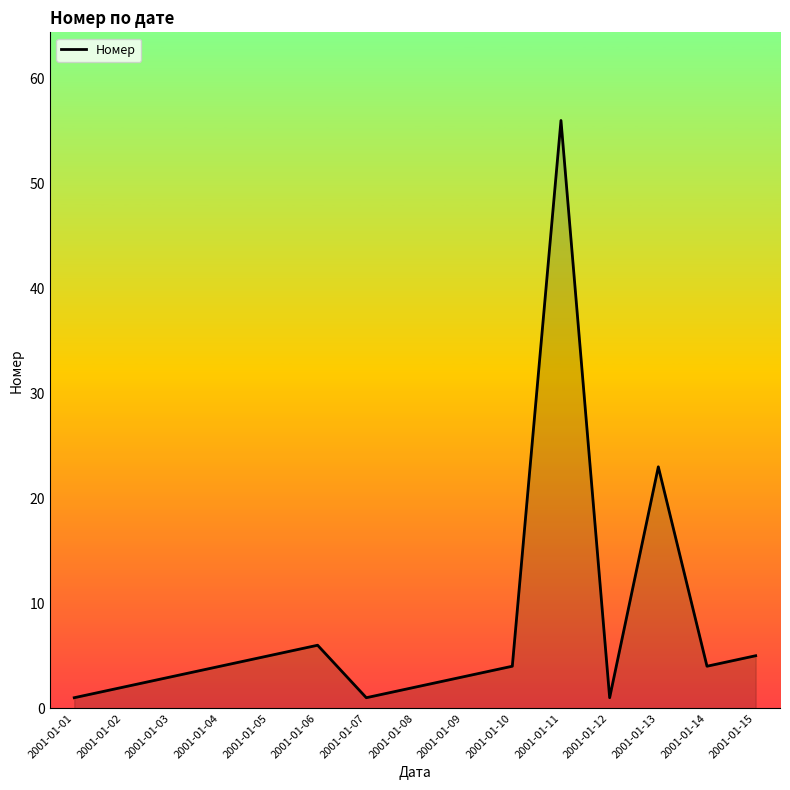

At which category does the chart reach its peak across all series?

2001-01-11